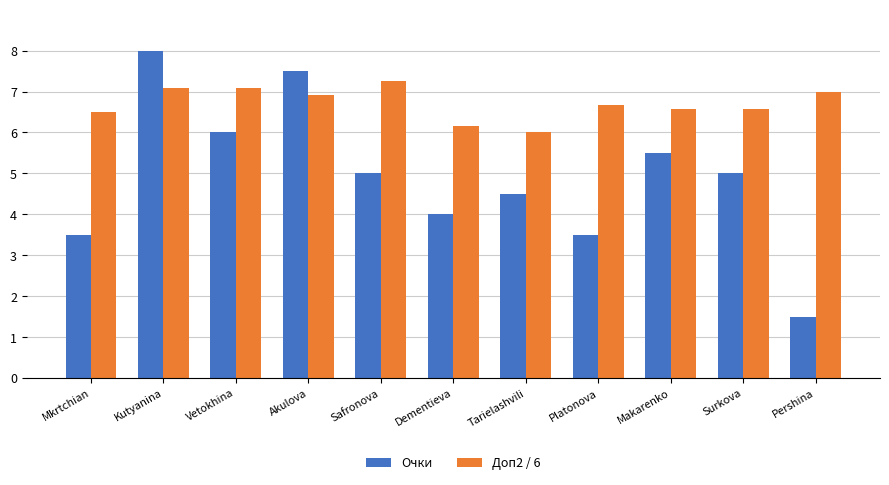

Which series has the widest spread of values?

Очки